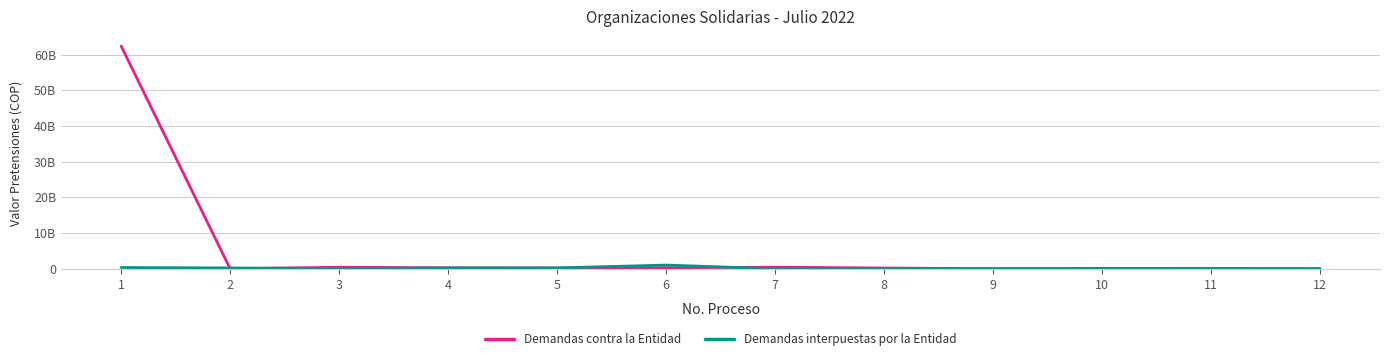

Where is Demandas contra la Entidad nearest to the value 31200000000?

7